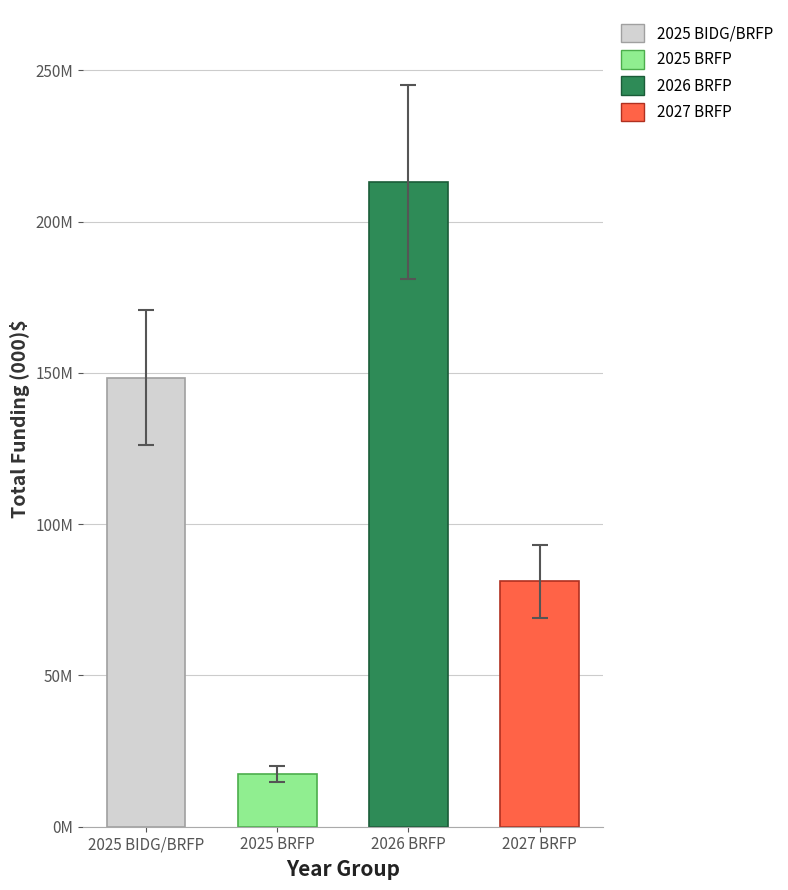

Does the chart contain any negative values?

No